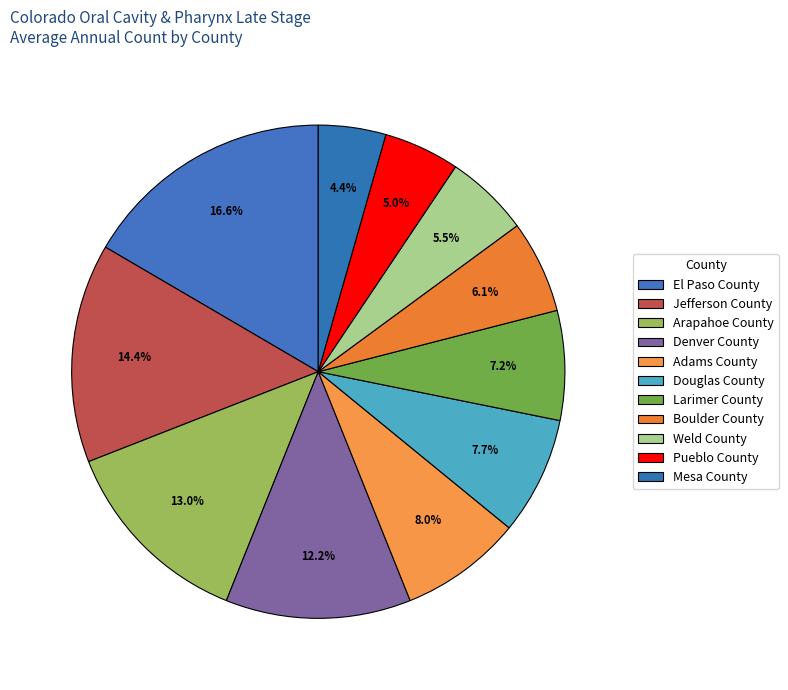

Does Jefferson County represent more than half of the total?

No